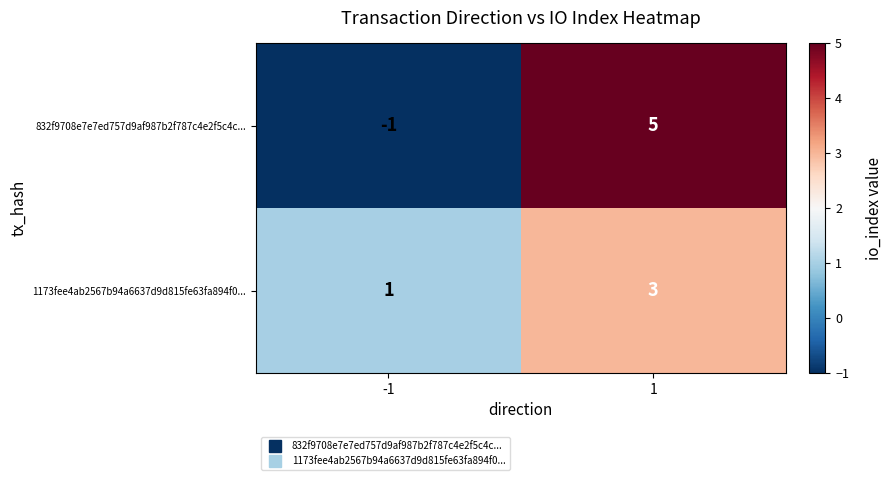

Rank the series by their maximum value, from highest to lowest.

832f9708e7e7ed757d9af987b2f787c4e2f5c4c..., 1173fee4ab2567b94a6637d9d815fe63fa894f0...